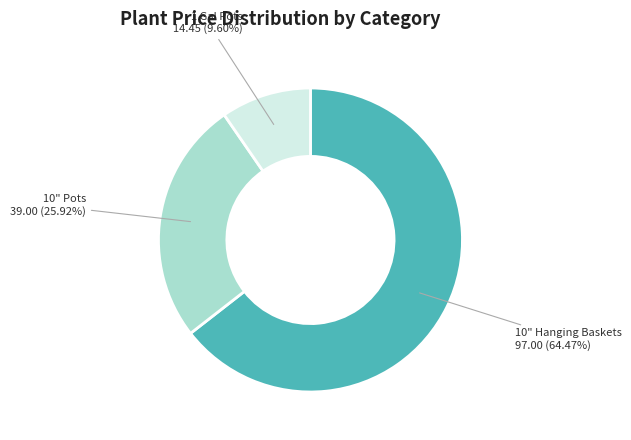

Which category has the biggest portion of the pie?

10" Hanging Baskets 97.00 (64.47%)